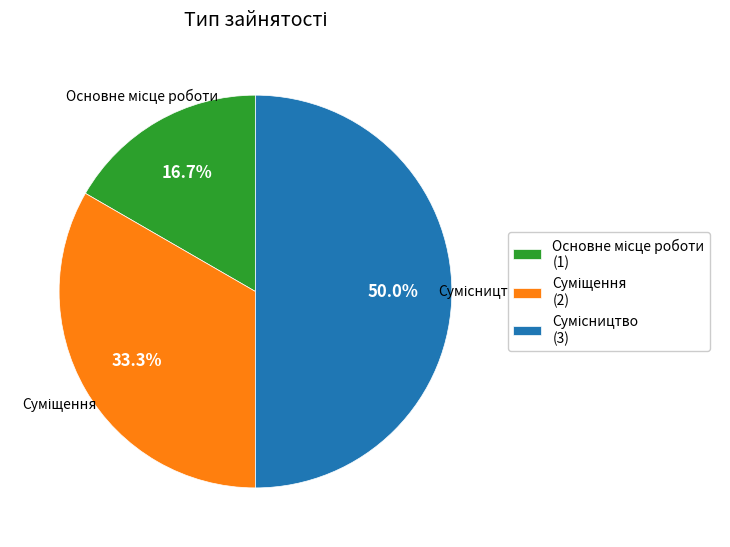

How many slices are in this pie chart?

3